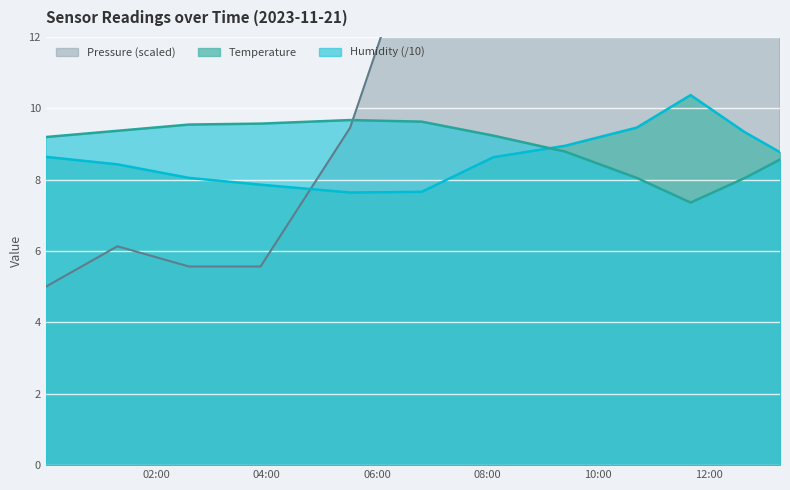

What is the minimum value shown in the chart?

5.0